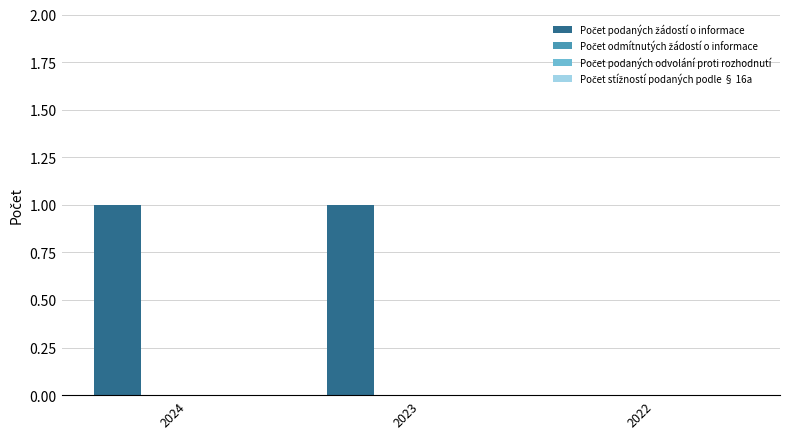

How many positive values are there?

2